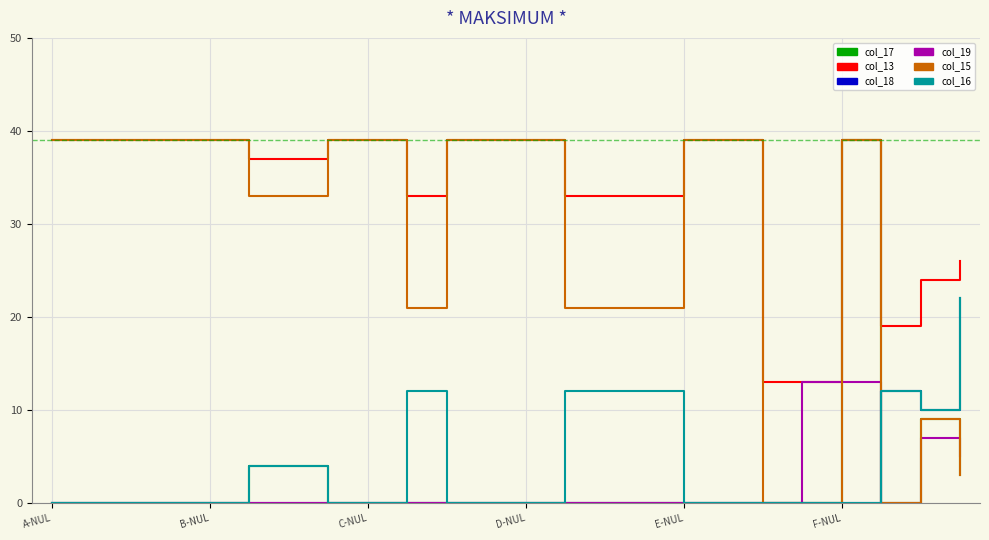

True or false: col_13 and col_16 cross at least once.

False